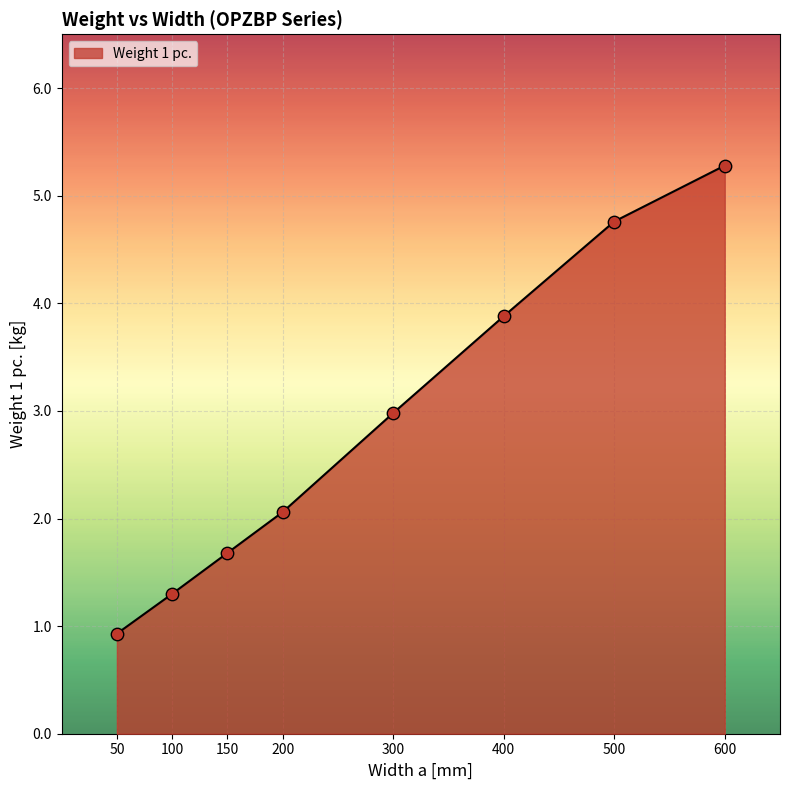

Which has a higher value, 600 or 50?

600